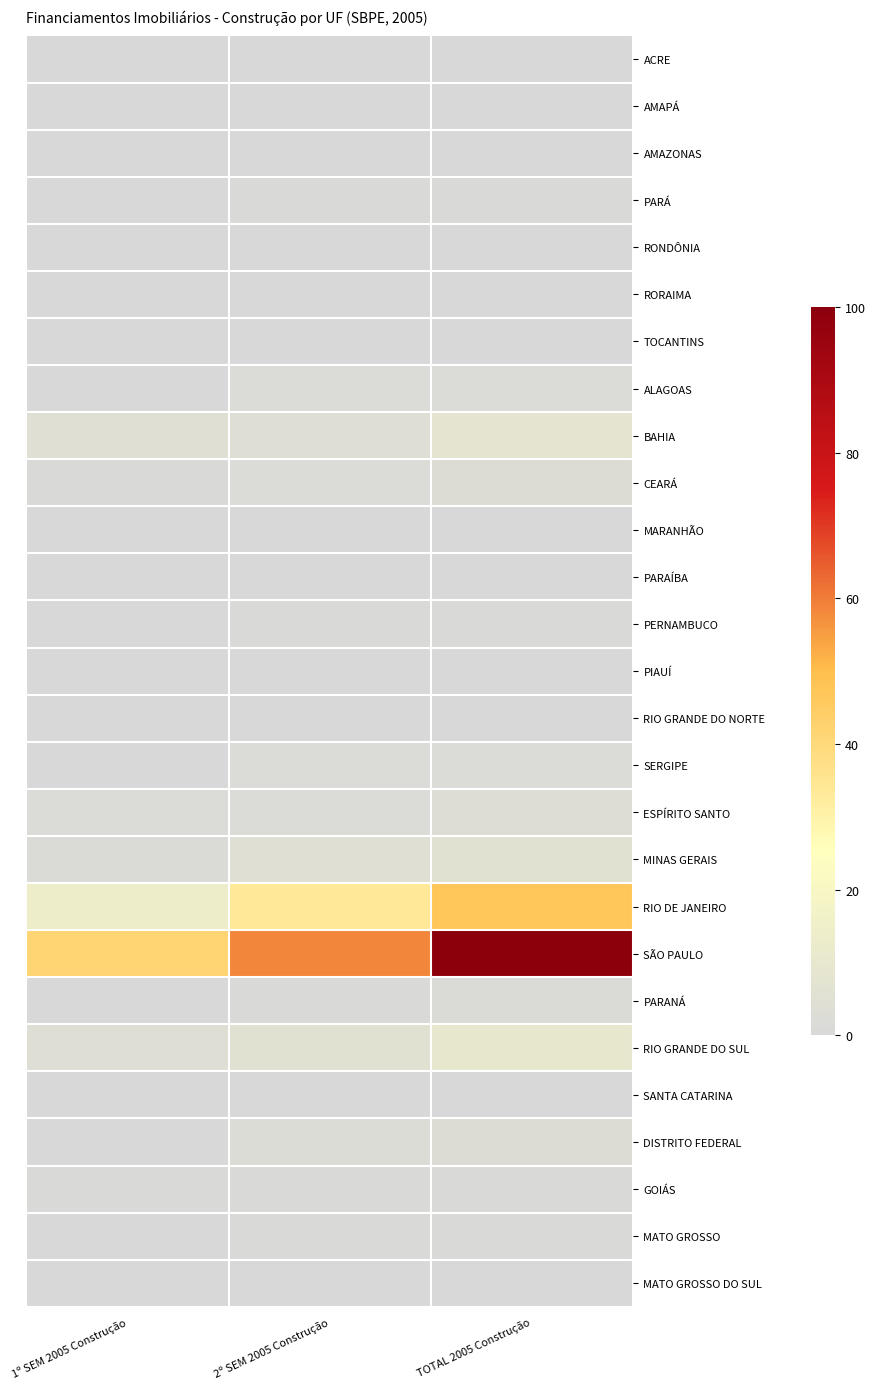

Which has a higher value, 1º SEM 2005 Construção or 2º SEM 2005 Construção?

2º SEM 2005 Construção